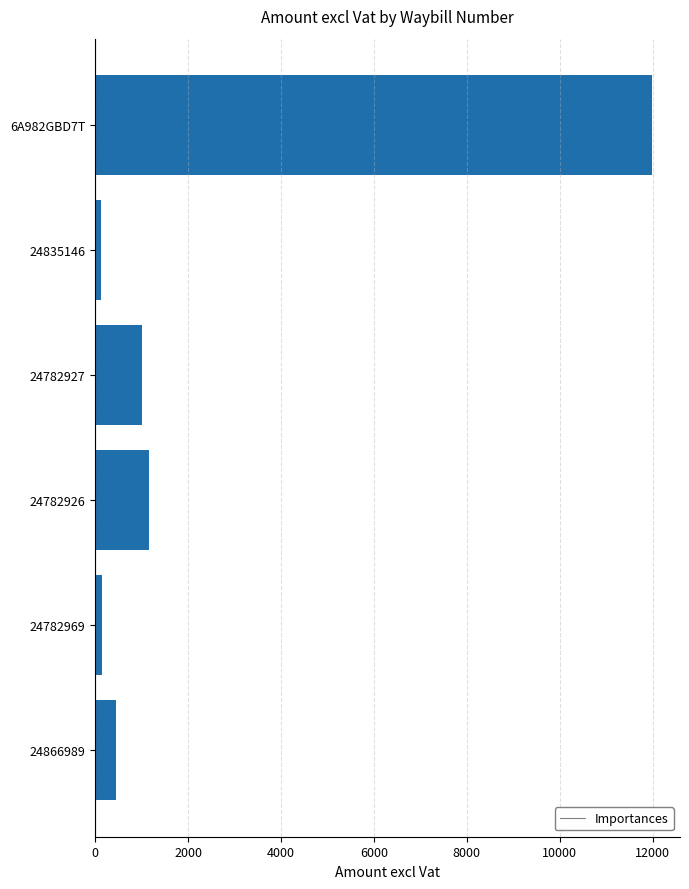

What is the average value?

2483.2